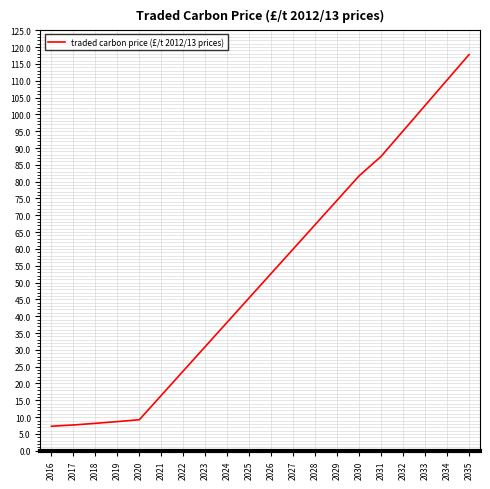

What is the greatest value displayed?

117.8